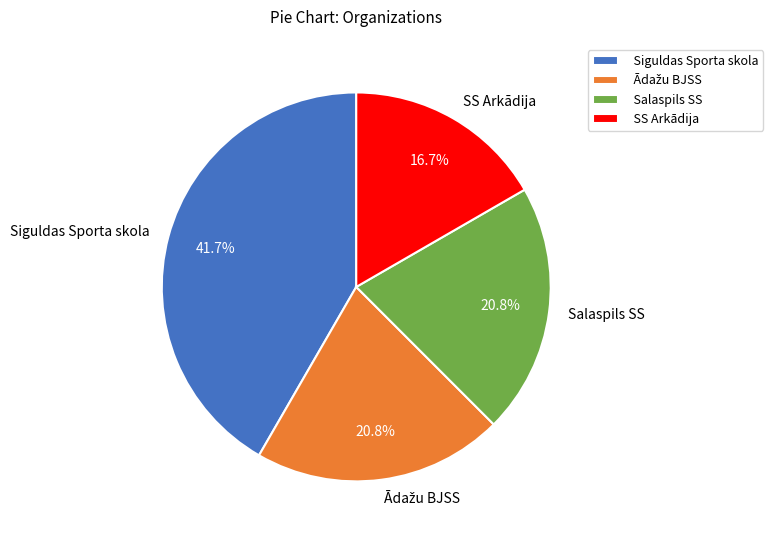

To the nearest percent, what percentage of the pie is Siguldas Sporta skola?

42%